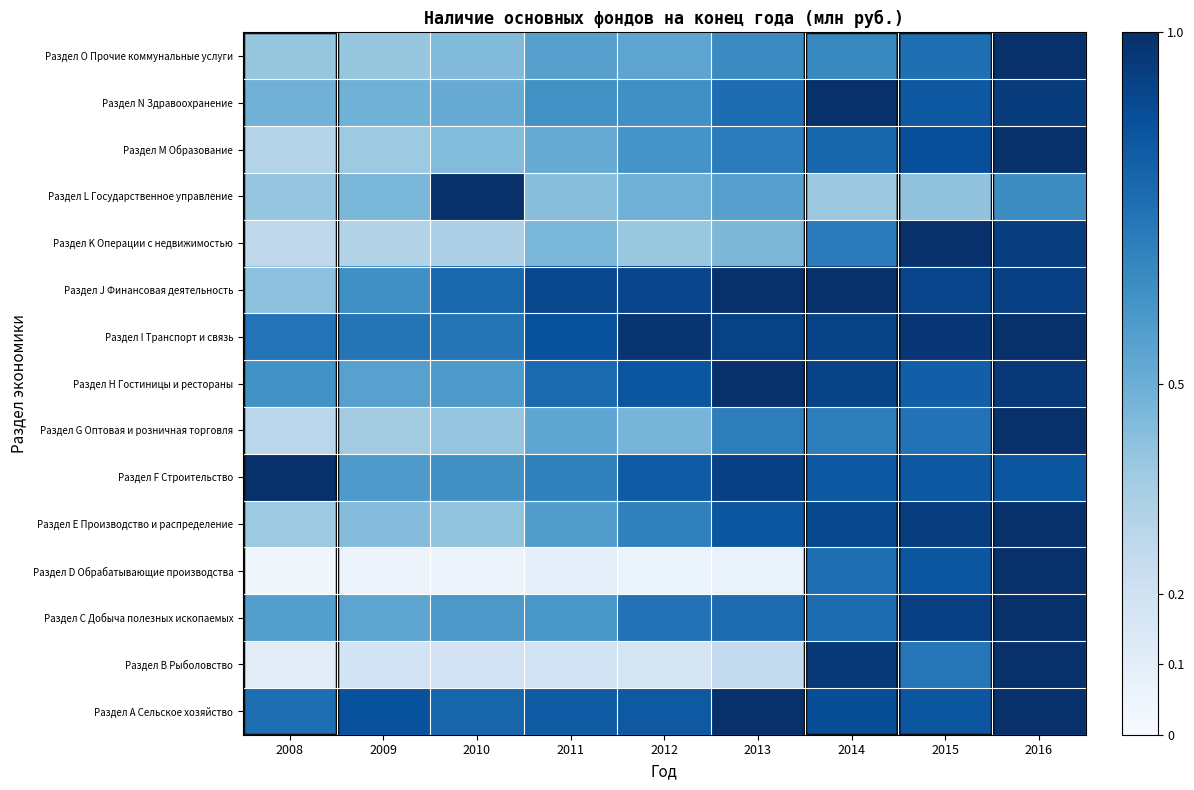

Reading left to right, transcribe all the data shown in this chart.

Раздел А Сельское хозяйство: 2008=0.8	2009=0.9	2010=0.8	2011=0.8	2012=0.8	2013=1.0	2014=0.9	2015=0.9	2016=1.0
Раздел В Рыболовство: 2008=0.1	2009=0.2	2010=0.2	2011=0.2	2012=0.2	2013=0.3	2014=1.0	2015=0.7	2016=1.0
Раздел С Добыча полезных ископаемых: 2008=0.6	2009=0.5	2010=0.6	2011=0.6	2012=0.7	2013=0.8	2014=0.8	2015=0.9	2016=1.0
Раздел D Обрабатывающие производства: 2008=0.0	2009=0.1	2010=0.1	2011=0.1	2012=0.1	2013=0.1	2014=0.8	2015=0.9	2016=1.0
Раздел Е Производство и распределение: 2008=0.4	2009=0.4	2010=0.4	2011=0.6	2012=0.7	2013=0.9	2014=0.9	2015=0.9	2016=1.0
Раздел F Строительство: 2008=1.0	2009=0.6	2010=0.6	2011=0.7	2012=0.8	2013=0.9	2014=0.8	2015=0.8	2016=0.9
Раздел G Оптовая и розничная торговля: 2008=0.3	2009=0.4	2010=0.4	2011=0.5	2012=0.5	2013=0.7	2014=0.7	2015=0.7	2016=1.0
Раздел Н Гостиницы и рестораны: 2008=0.6	2009=0.6	2010=0.6	2011=0.8	2012=0.9	2013=1.0	2014=0.9	2015=0.8	2016=1.0
Раздел I Транспорт и связь: 2008=0.7	2009=0.7	2010=0.7	2011=0.9	2012=1.0	2013=0.9	2014=0.9	2015=1.0	2016=1.0
Раздел J Финансовая деятельность: 2008=0.4	2009=0.6	2010=0.8	2011=0.9	2012=0.9	2013=1.0	2014=1.0	2015=0.9	2016=0.9
Раздел K Операции с недвижимостью: 2008=0.3	2009=0.3	2010=0.3	2011=0.5	2012=0.4	2013=0.5	2014=0.7	2015=1.0	2016=0.9
Раздел L Государственное управление: 2008=0.4	2009=0.5	2010=1.0	2011=0.4	2012=0.5	2013=0.6	2014=0.4	2015=0.4	2016=0.6
Раздел M Образование: 2008=0.3	2009=0.4	2010=0.4	2011=0.5	2012=0.6	2013=0.7	2014=0.8	2015=0.9	2016=1.0
Раздел N Здравоохранение: 2008=0.5	2009=0.5	2010=0.5	2011=0.6	2012=0.6	2013=0.8	2014=1.0	2015=0.8	2016=0.9
Раздел O Прочие коммунальные услуги: 2008=0.4	2009=0.4	2010=0.4	2011=0.6	2012=0.5	2013=0.7	2014=0.7	2015=0.8	2016=1.0